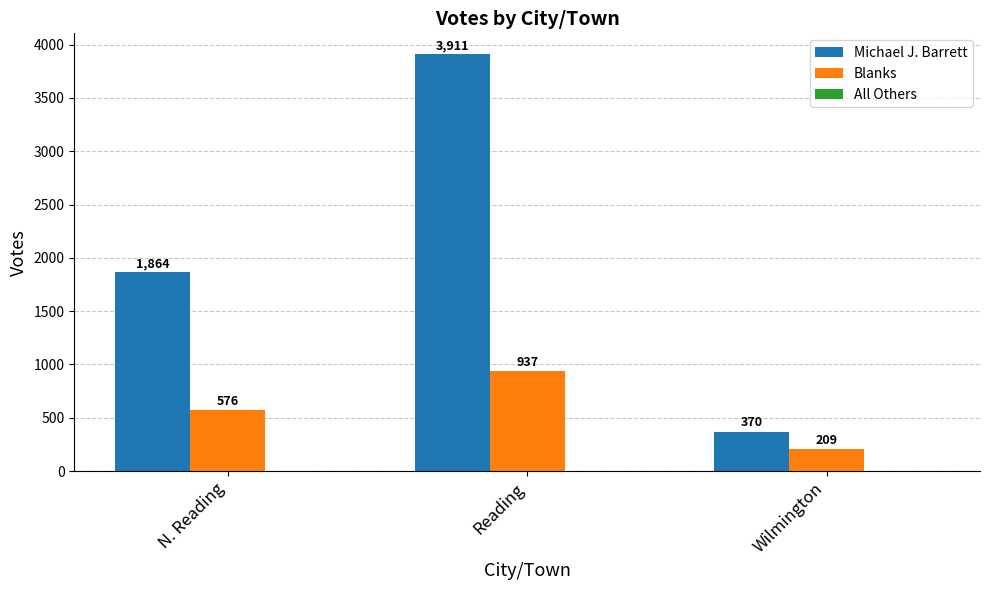

Which series has the largest range (max minus min)?

Michael J. Barrett